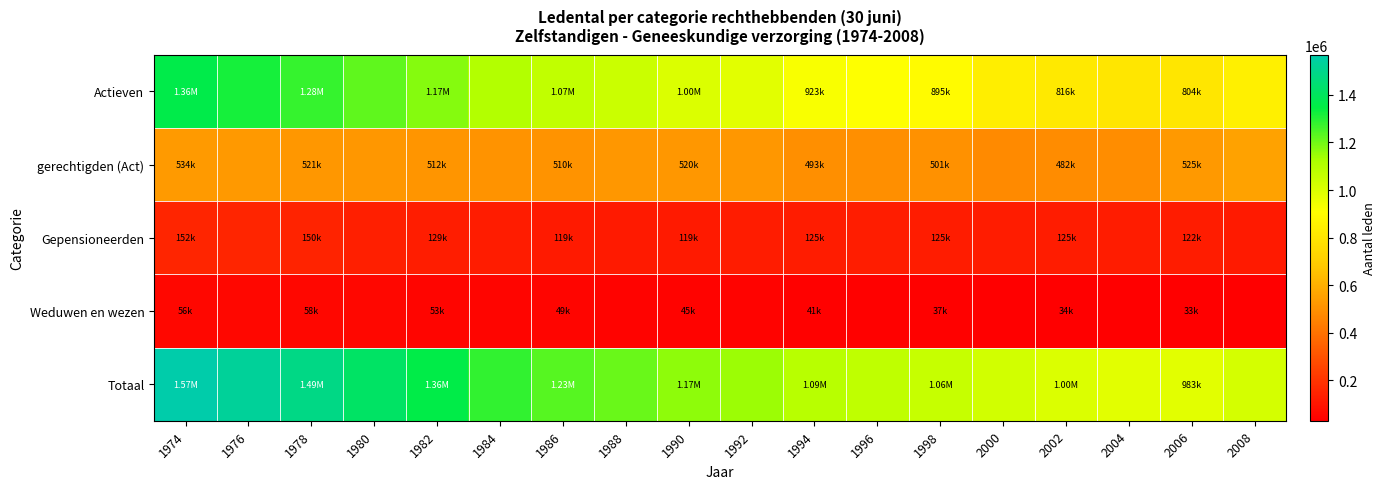

Which has a higher value, 1974 or 1984?

1974